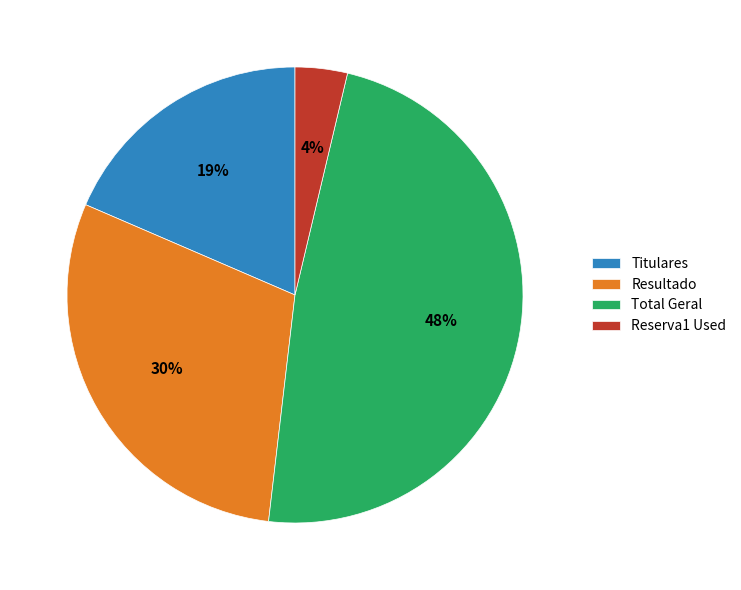

Which category has the biggest portion of the pie?

Total Geral